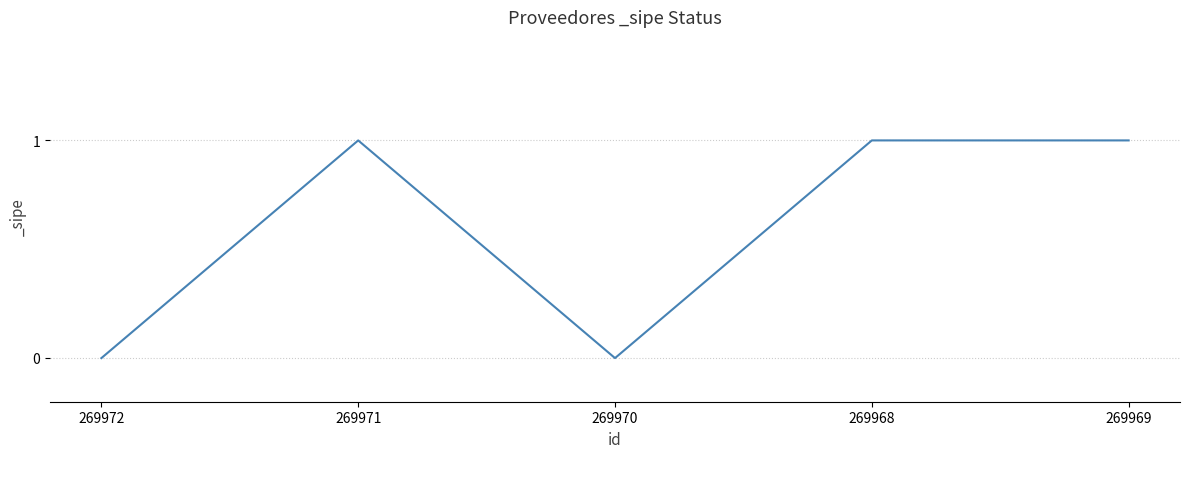

What is the ratio of the value at 269969 to the value at 269971?

1.0